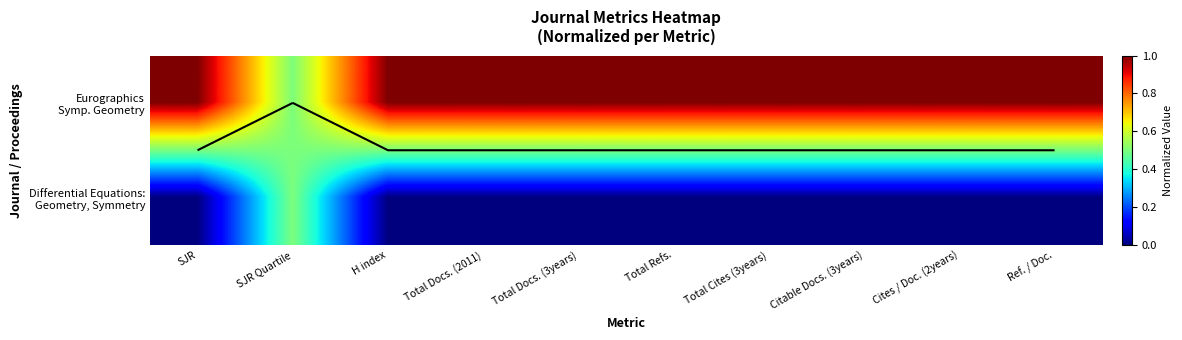

What is the maximum value for Eurographics Symp. Geometry?

1.0